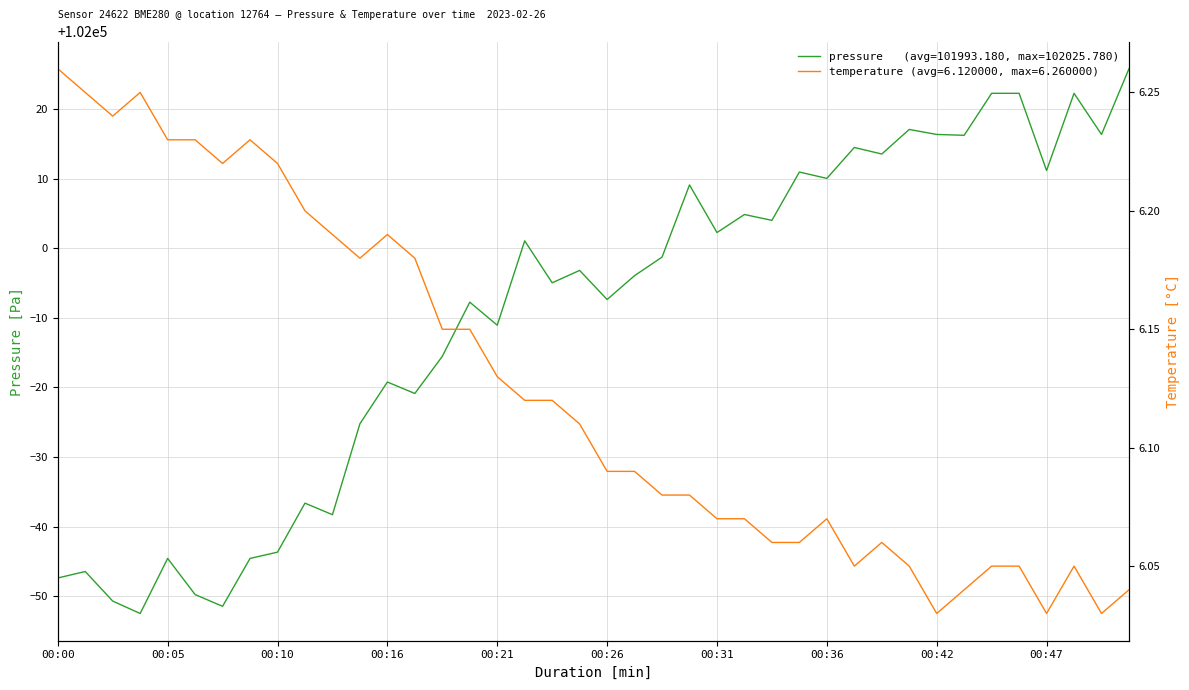

Which series has the widest spread of values?

pressure